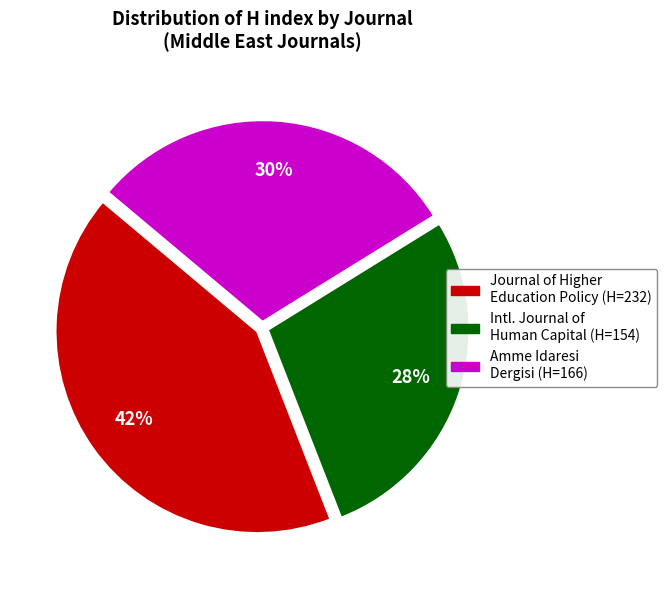

Is there any slice that represents more than half of the pie?

No